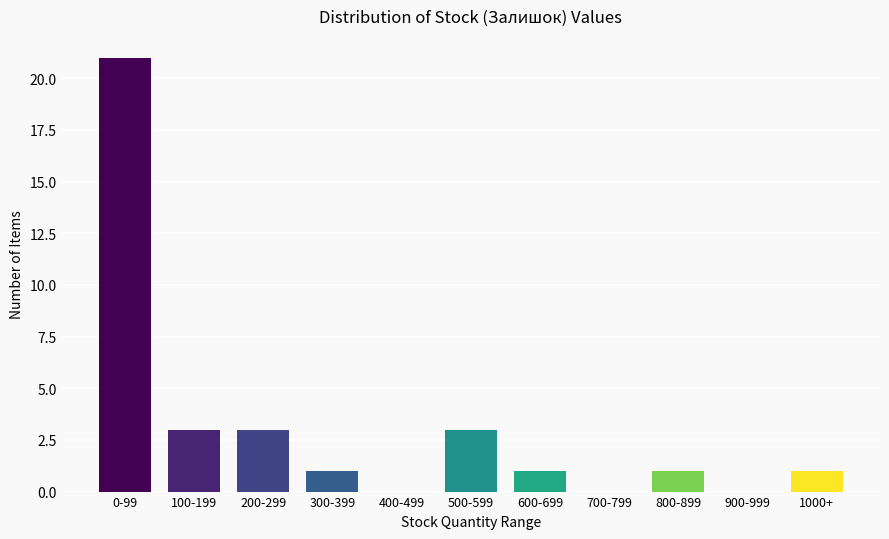

Reading left to right, list all the values displayed in this chart.

0-99=21	100-199=3	200-299=3	300-399=1	400-499=0	500-599=3	600-699=1	700-799=0	800-899=1	900-999=0	1000+=1